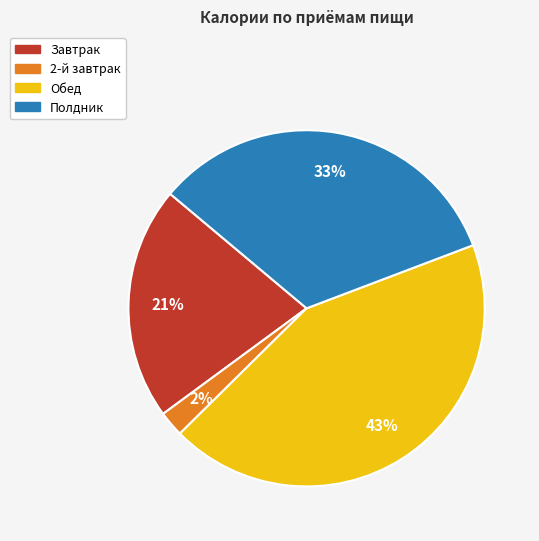

Is there a majority slice in this chart?

No